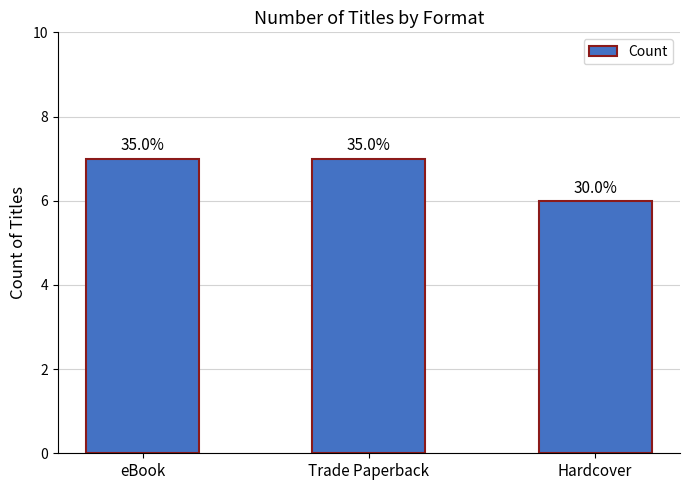

Reading left to right, what are all the values shown in this chart?

7	7	6